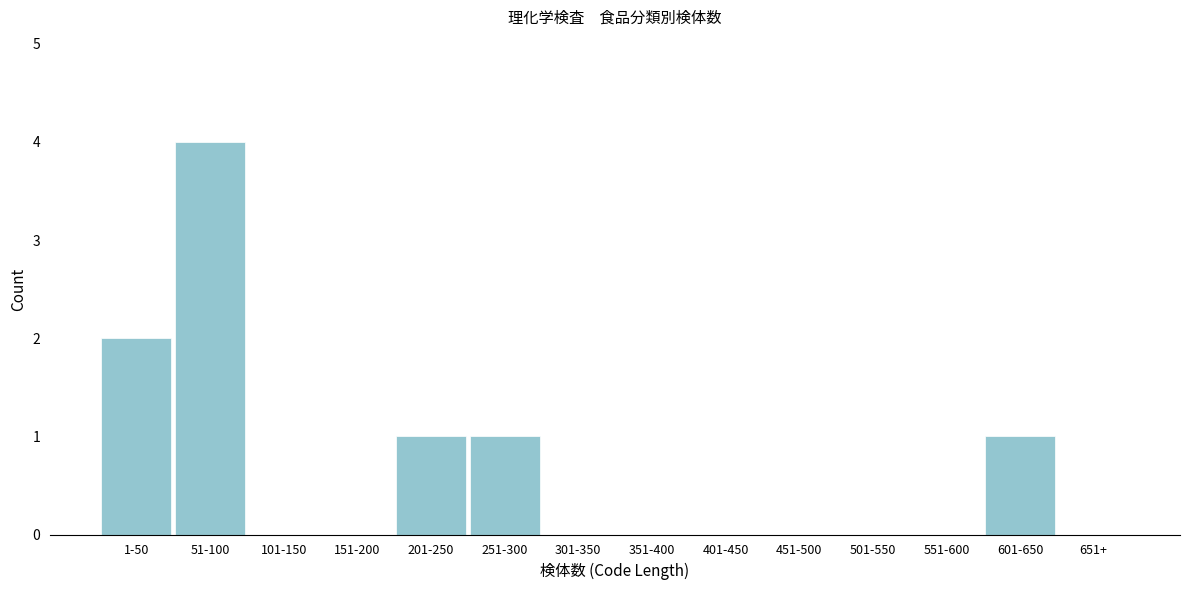

Reading left to right, what are all the values shown in this chart?

1-50=2	51-100=4	101-150=0	151-200=0	201-250=1	251-300=1	301-350=0	351-400=0	401-450=0	451-500=0	501-550=0	551-600=0	601-650=1	651+=0